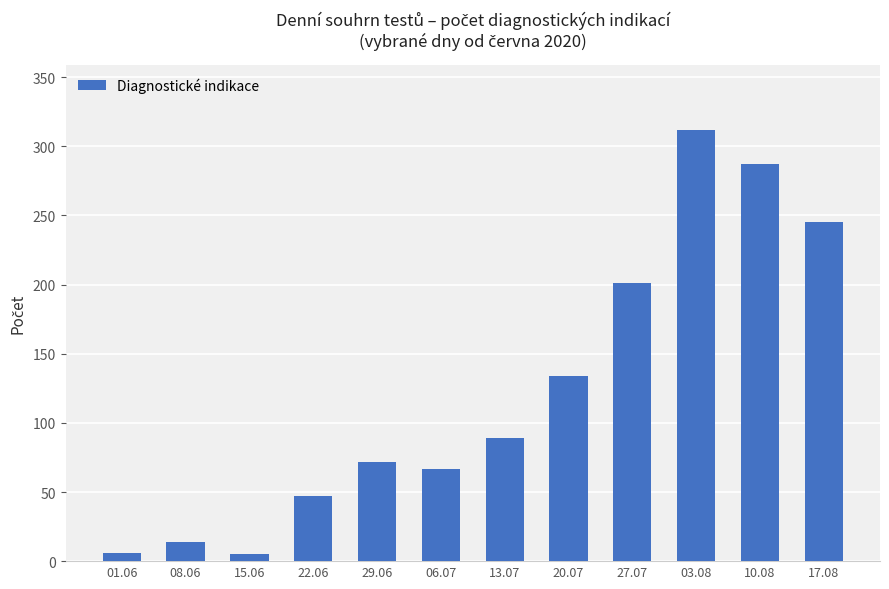

How many series are shown in this chart?

1